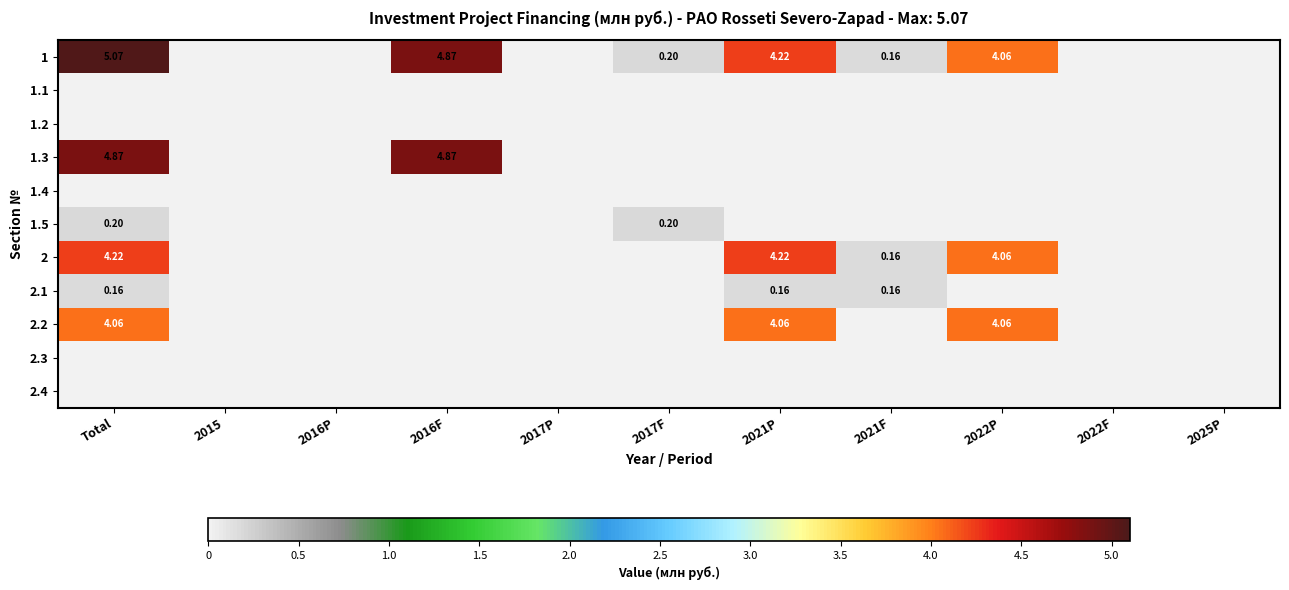

At which category does the chart reach its peak across all series?

Total